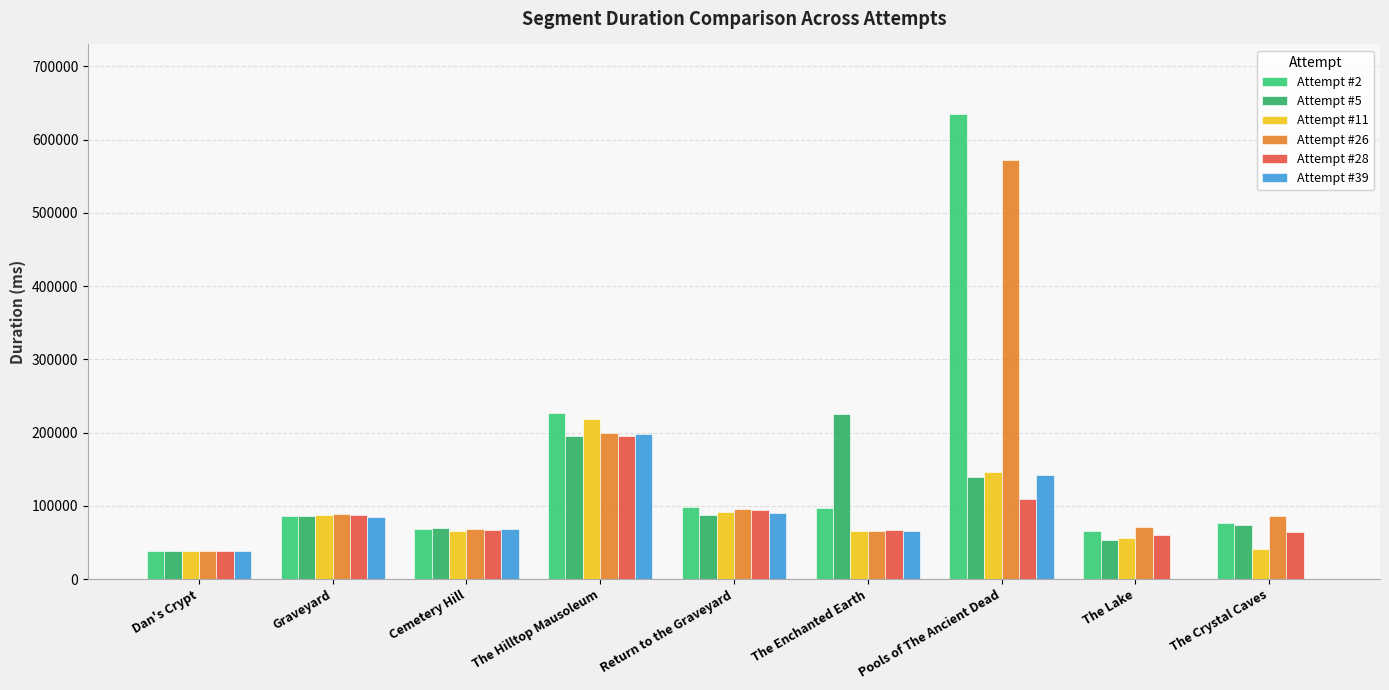

Count the number of categories in the chart.

9